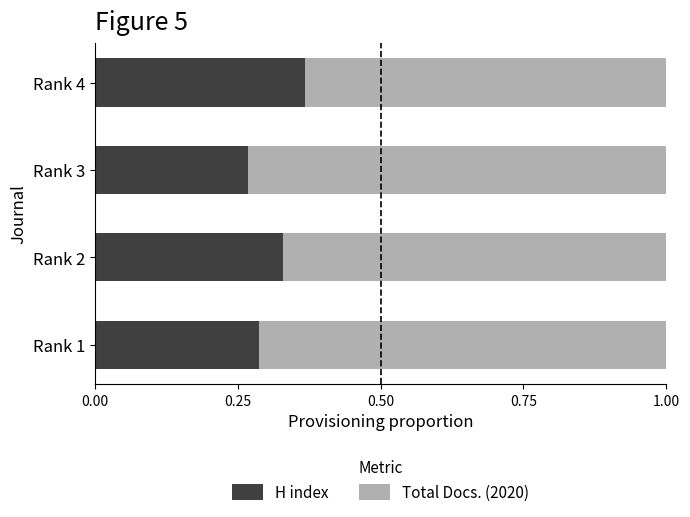

The H index series shows 0.1 at Rank 3. True or false?

False